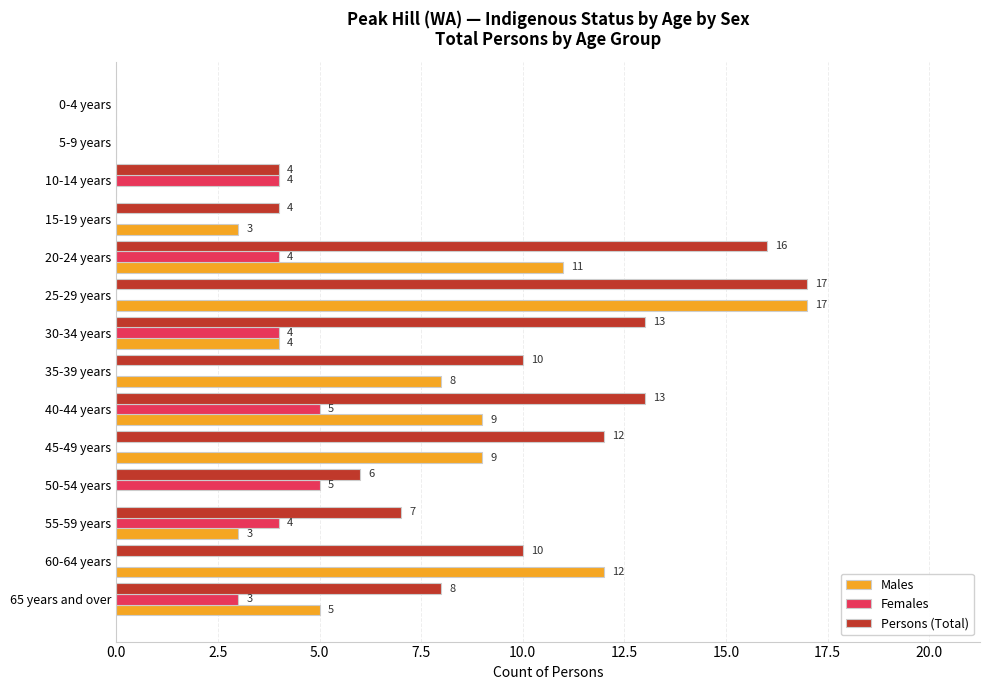

Which series changed the most between 20-24 years and 50-54 years?

Males